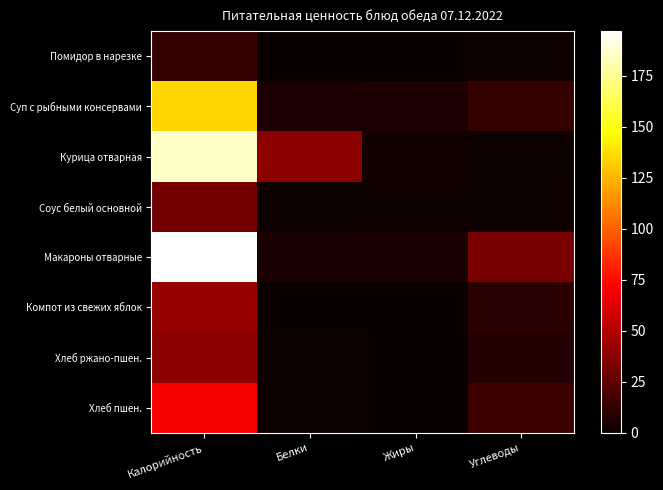

Reading left to right, list all the values displayed in this chart.

Помидор в нарезке: Калорийность=12.8	Белки=0.7	Жиры=0.1	Углеводы=2.3
Суп с рыбными консервами: Калорийность=134.6	Белки=5.9	Жиры=6.8	Углеводы=12.5
Курица отварная: Калорийность=185.8	Белки=38.6	Жиры=2.9	Углеводы=1.3
Соус белый основной: Калорийность=31.2	Белки=1.4	Жиры=1.9	Углеводы=2.2
Макароны отварные: Калорийность=196.8	Белки=5.3	Жиры=4.9	Углеводы=32.8
Компот из свежих яблок: Калорийность=41.6	Белки=0.2	Жиры=0.1	Углеводы=9.9
Хлеб ржано-пшен.: Калорийность=39.1	Белки=1.3	Жиры=0.2	Углеводы=7.9
Хлеб пшен.: Калорийность=70.3	Белки=2.3	Жиры=0.2	Углеводы=14.8